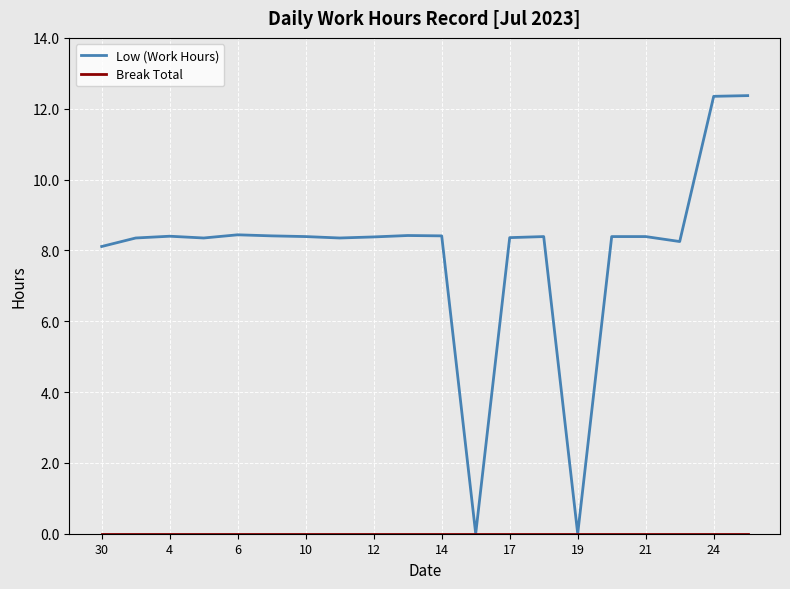

What is the maximum value for Low (Work Hours)?

12.4